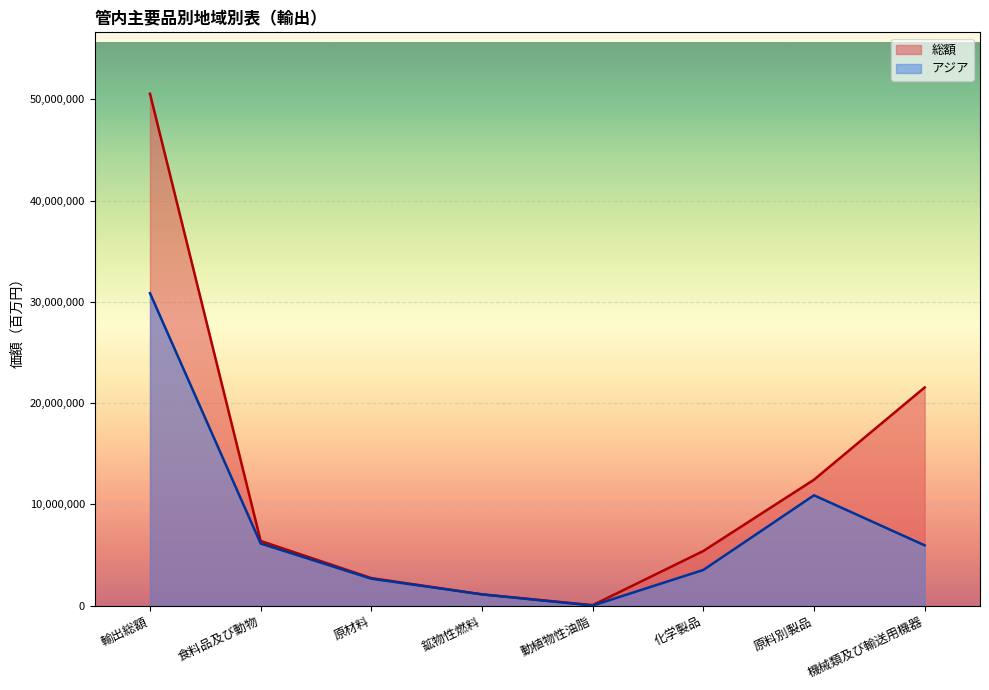

How many categories are shown in the chart?

8